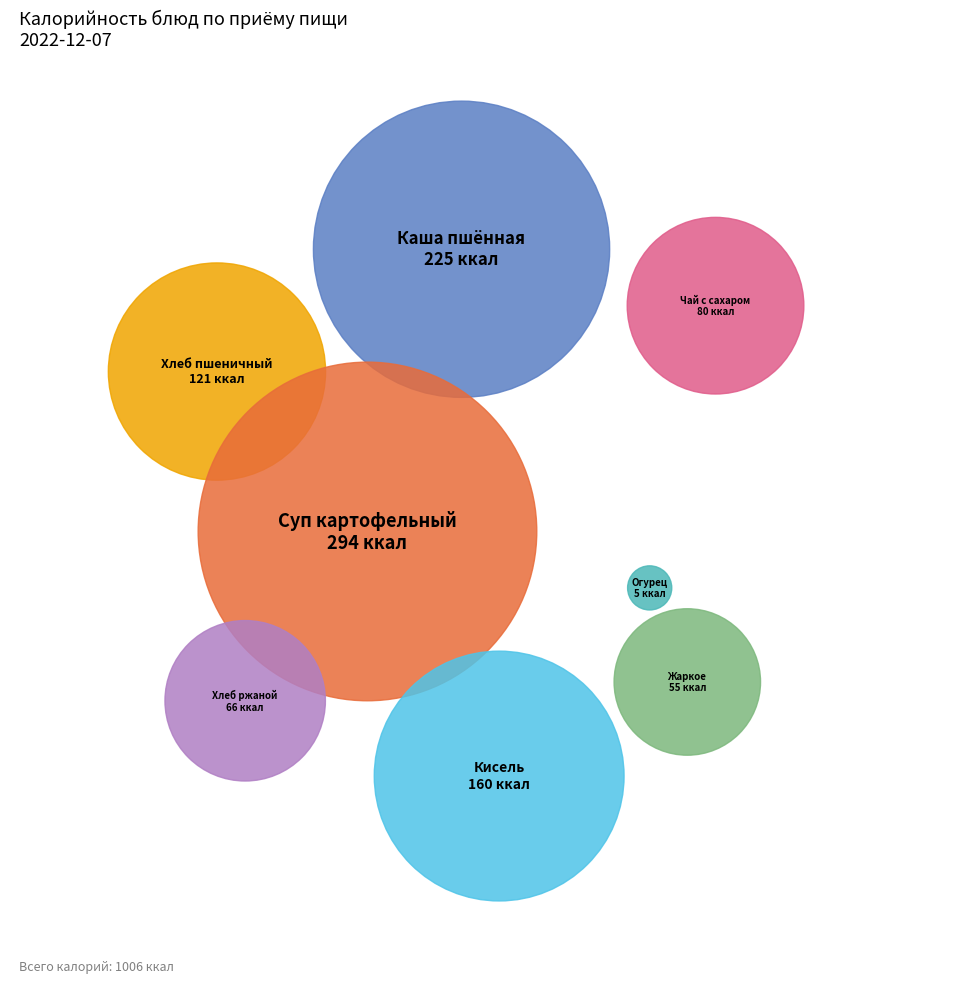

True or false: Кисель accounts for 24% of the total.

False